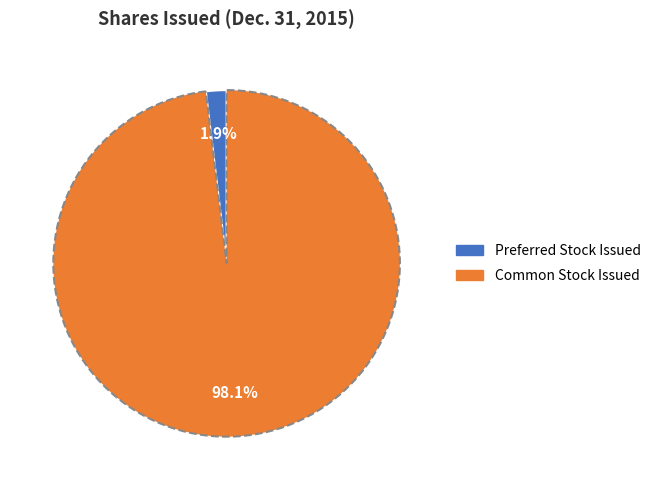

Is there a majority slice in this chart?

Yes